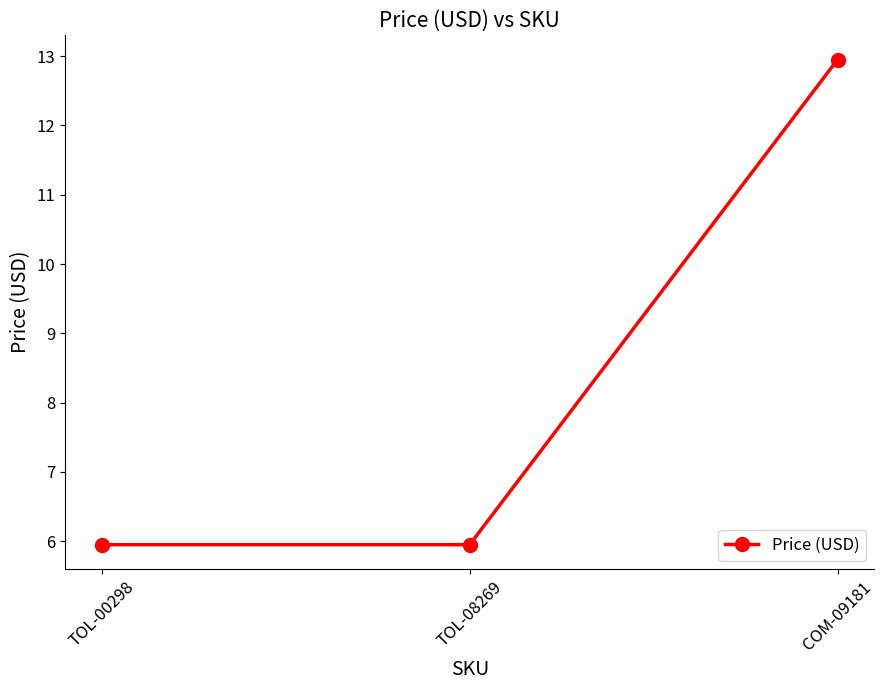

What is the ratio of the value at TOL-00298 to the value at COM-09181?

0.5